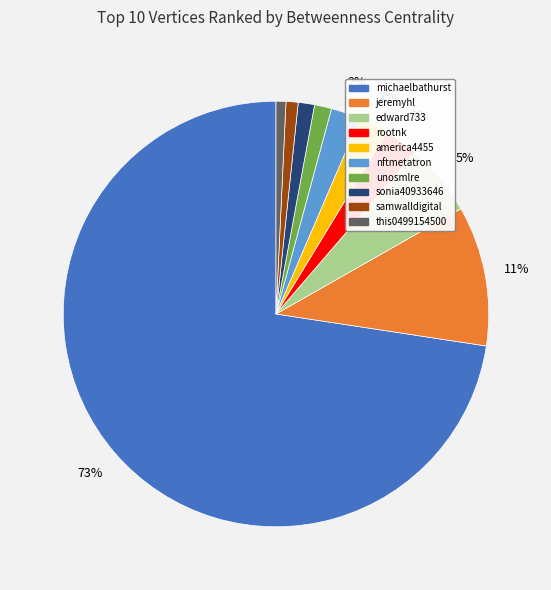

Does any single category account for the majority?

Yes